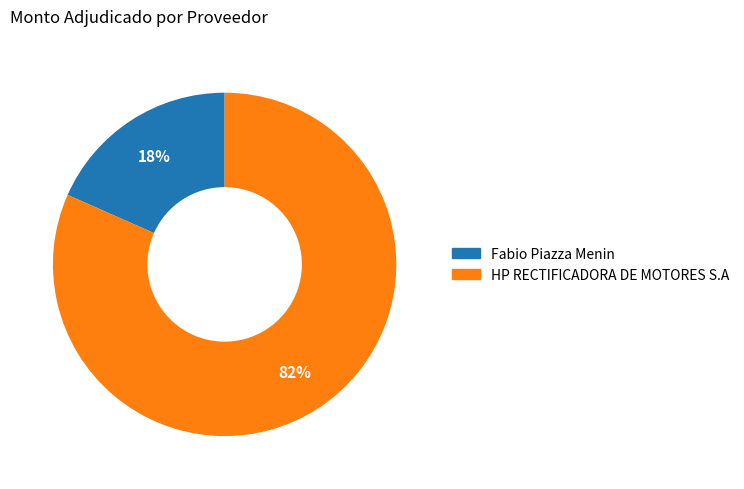

Between HP RECTIFICADORA DE MOTORES S.A and Fabio Piazza Menin, which is larger?

HP RECTIFICADORA DE MOTORES S.A